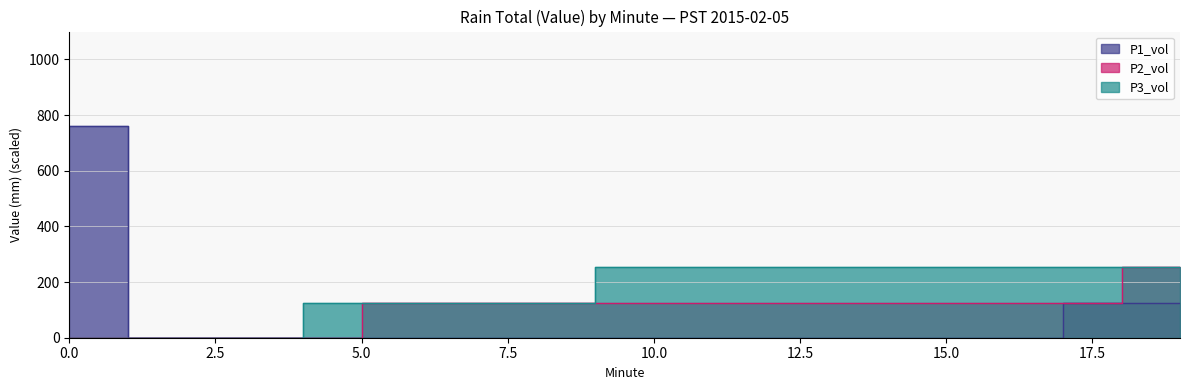

True or false: P1_vol and P2_vol intersect in this chart.

False